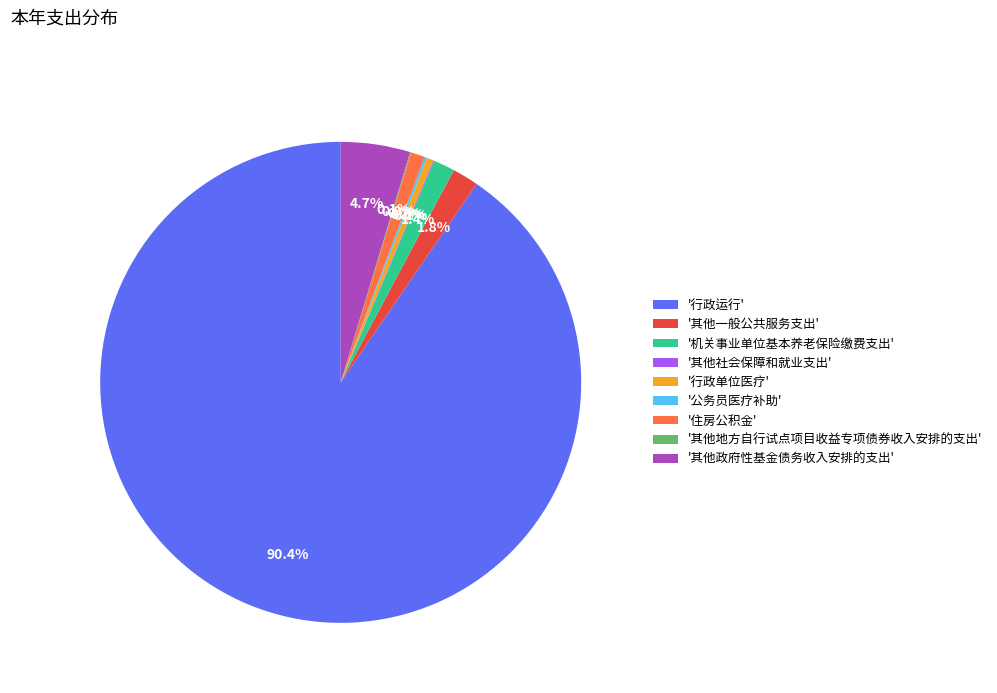

Which category has the biggest portion of the pie?

'行政运行'